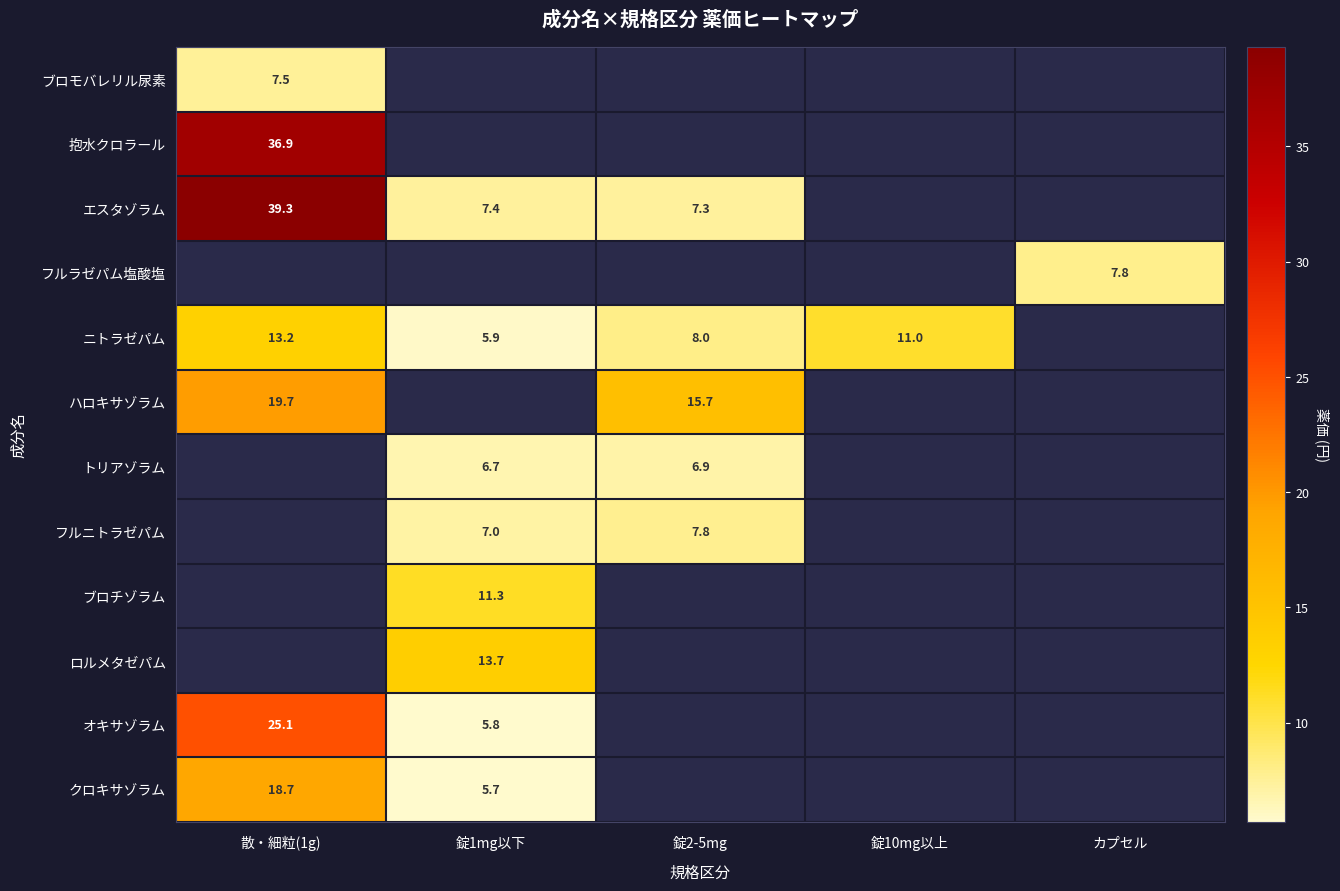

How many series are shown in this chart?

12